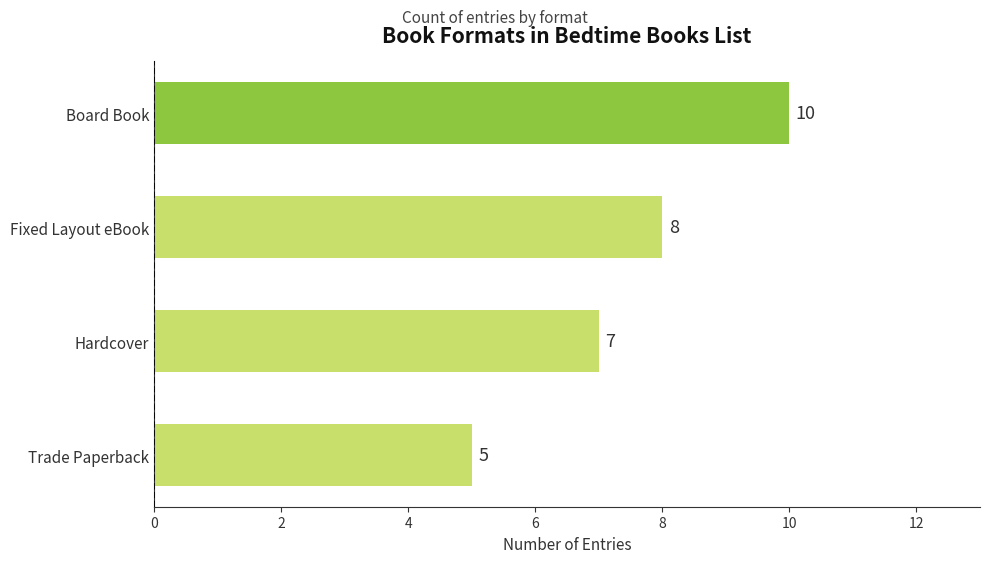

What is the approximate value at Board Book?

10